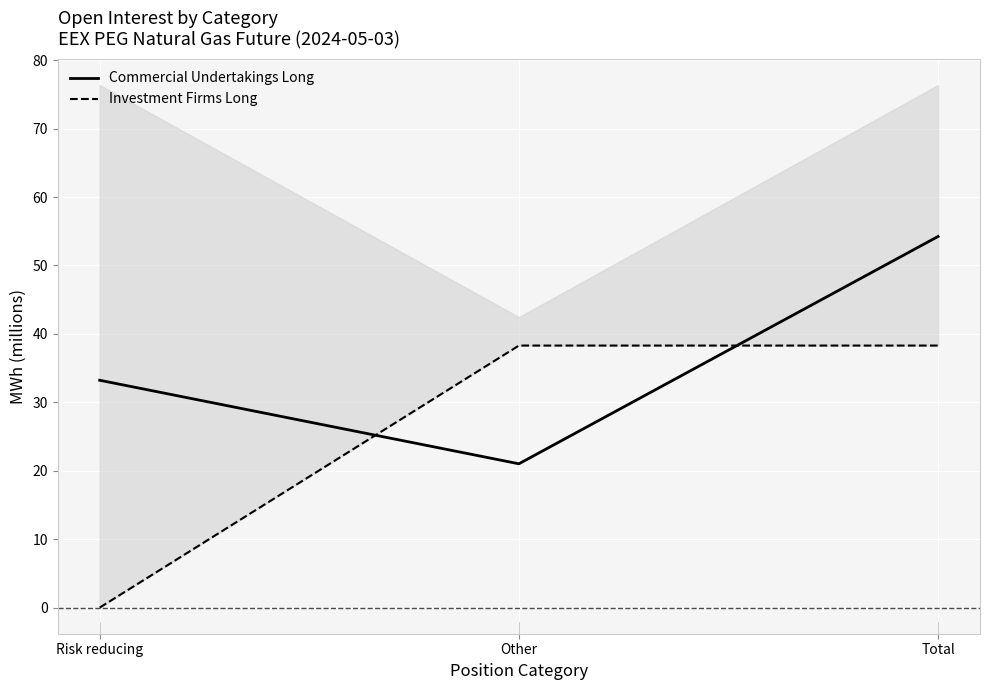

Between Risk reducing and Other, which series saw the biggest shift?

Investment Firms Long